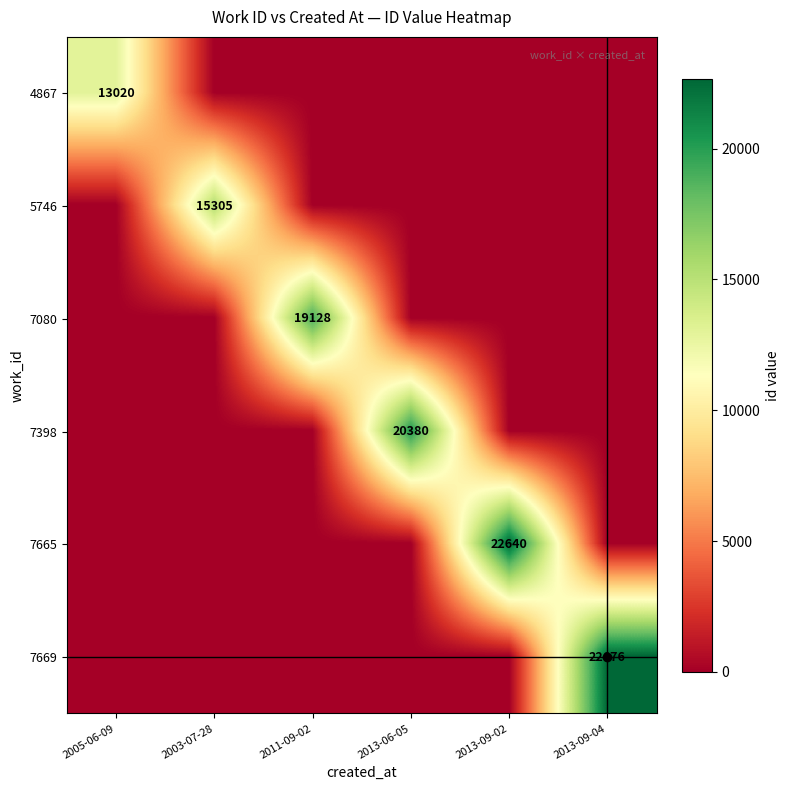

The value of 7398 at 2013-06-05 is 35083. True or false?

False